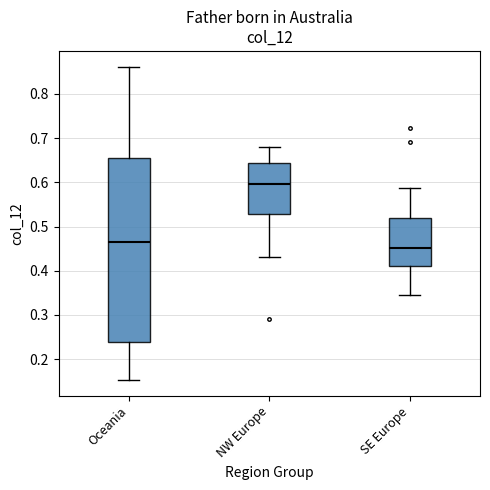

Where does the lower whisker of the box for NW Europe end on the y-axis? The values are not printed on the chart, so give them approximately, as read against the axis.

0.43